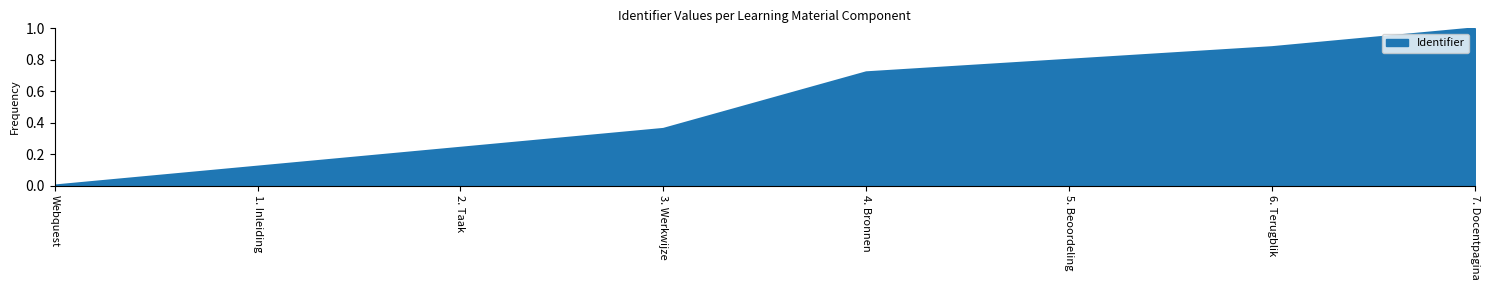

What is the change in value from Webquest to 1. Inleiding?

+0.1